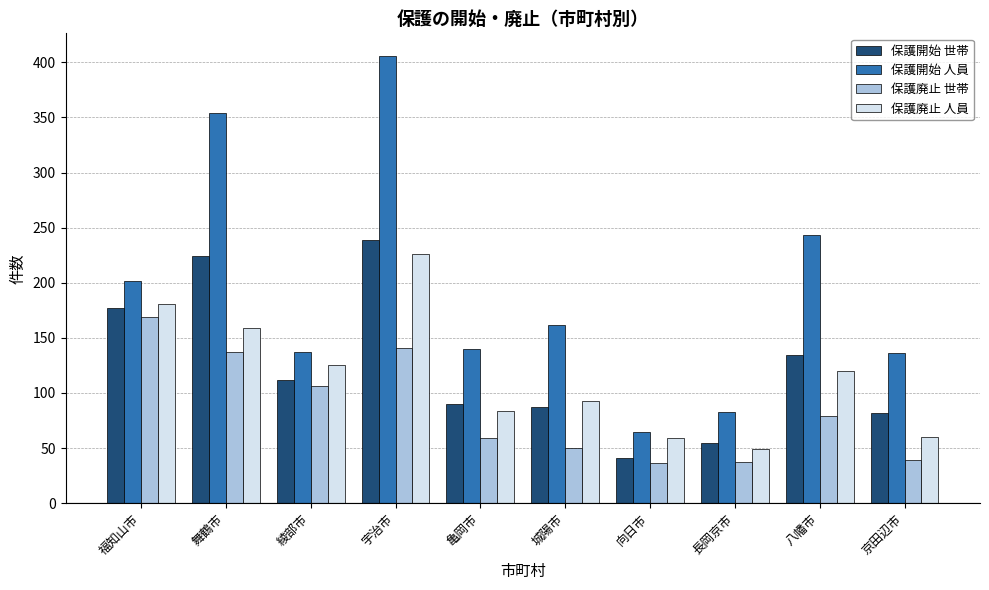

What are all the series names shown in the legend?

保護開始 世帯, 保護開始 人員, 保護廃止 世帯, 保護廃止 人員